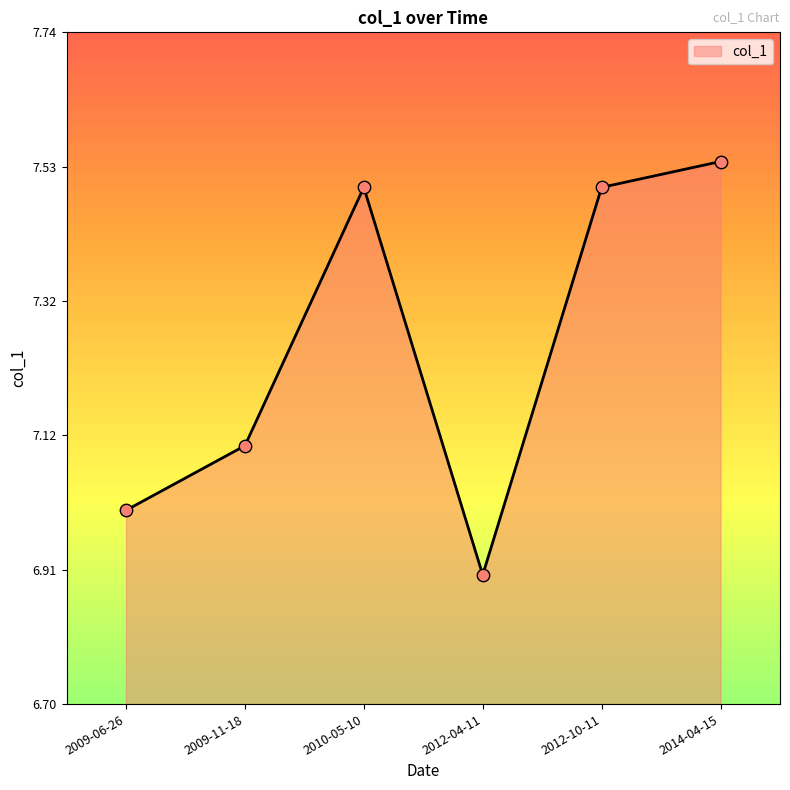

Which has a higher value, 2009-11-18 or 2012-04-11?

2009-11-18